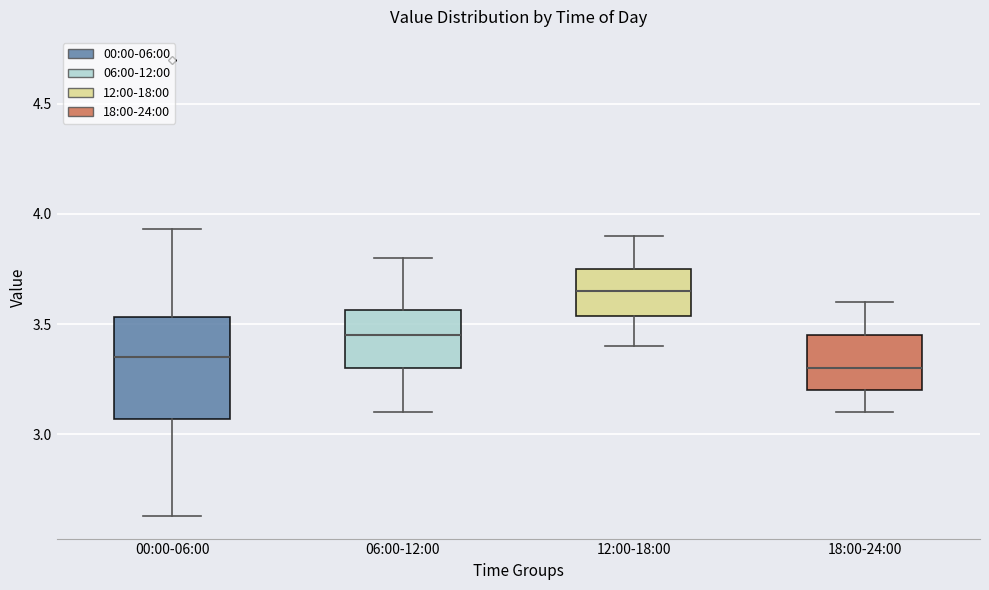

Which box's median line is the lowest?

18:00-24:00